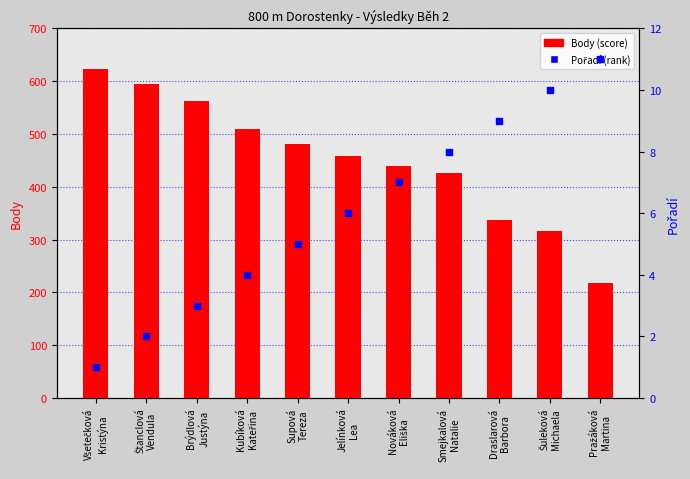

Which series has the largest total across all categories?

Body (score)